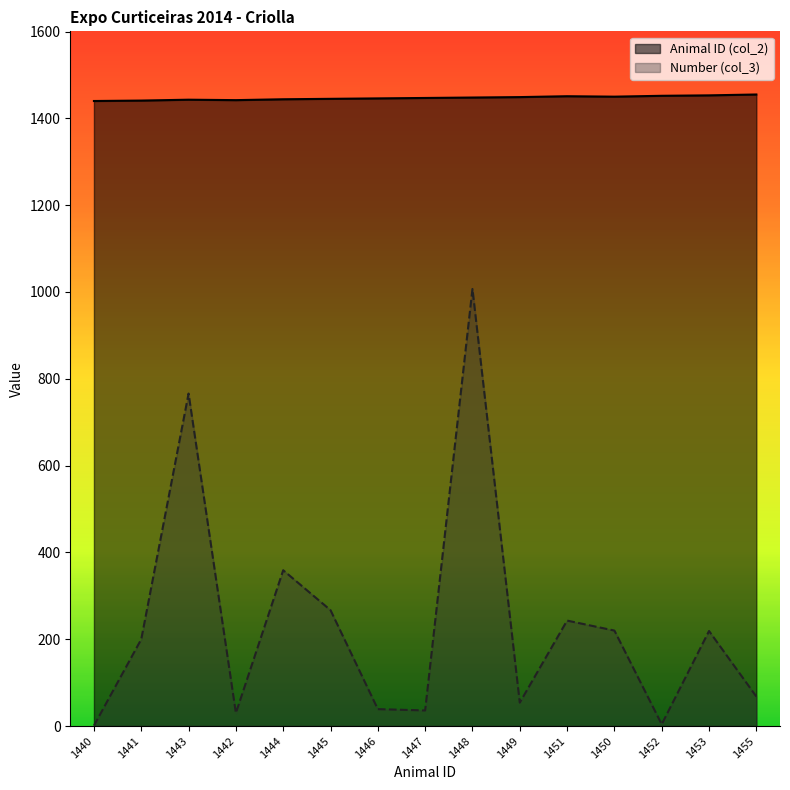

What is the spread (max minus min) of values at 1445?

1178